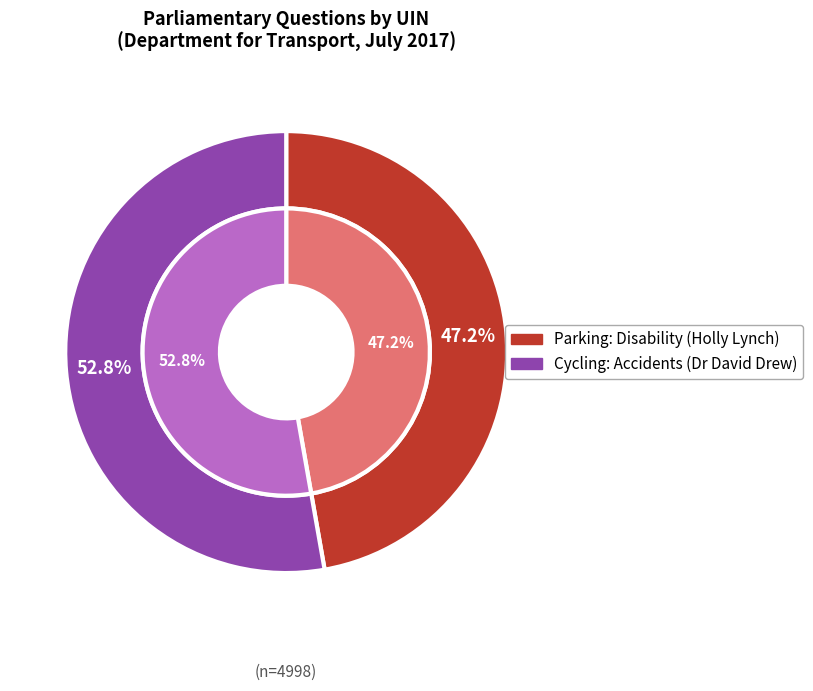

To the nearest percent, what is the difference between the largest and smallest slice percentages?

6%